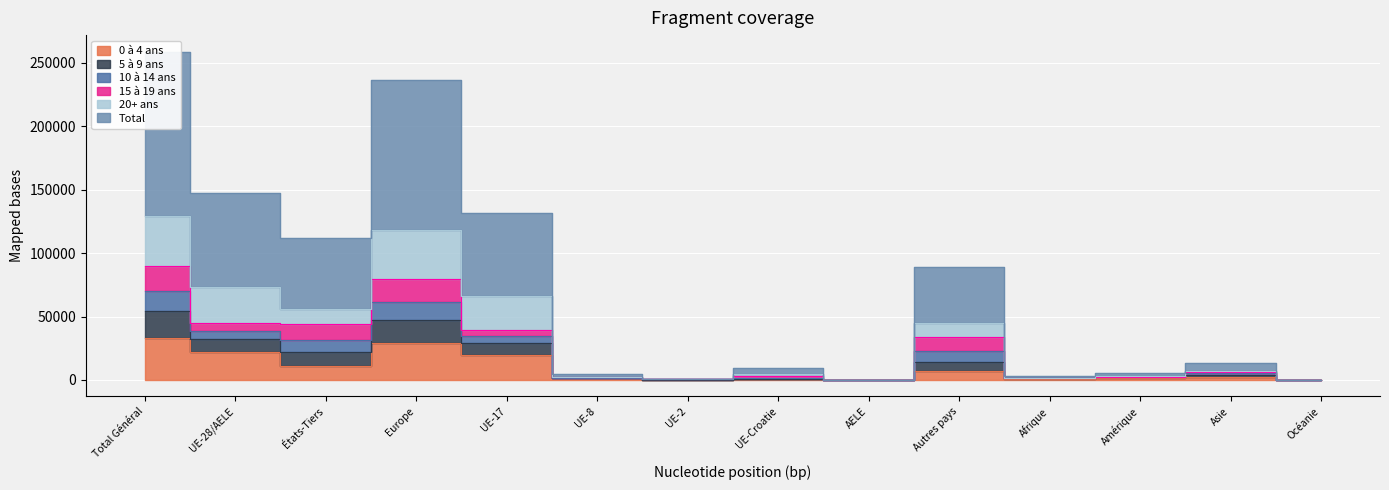

True or false: Total and 5 à 9 ans cross at least once.

False